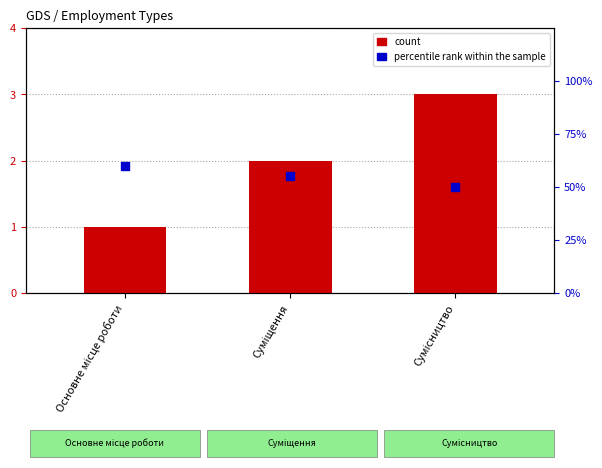

Which series has the largest Y range (max minus min)?

count